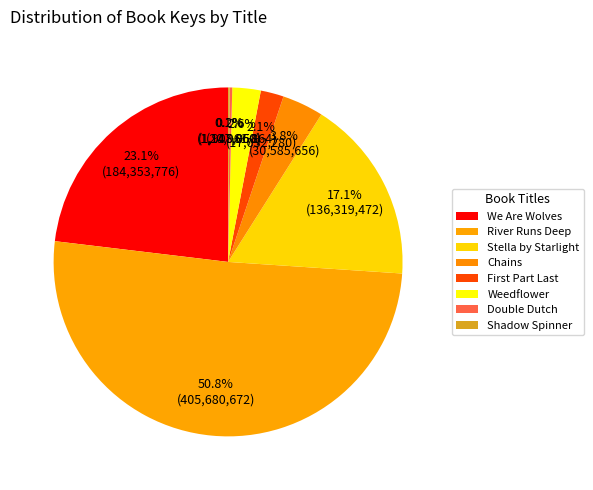

How many slices are in this pie chart?

8